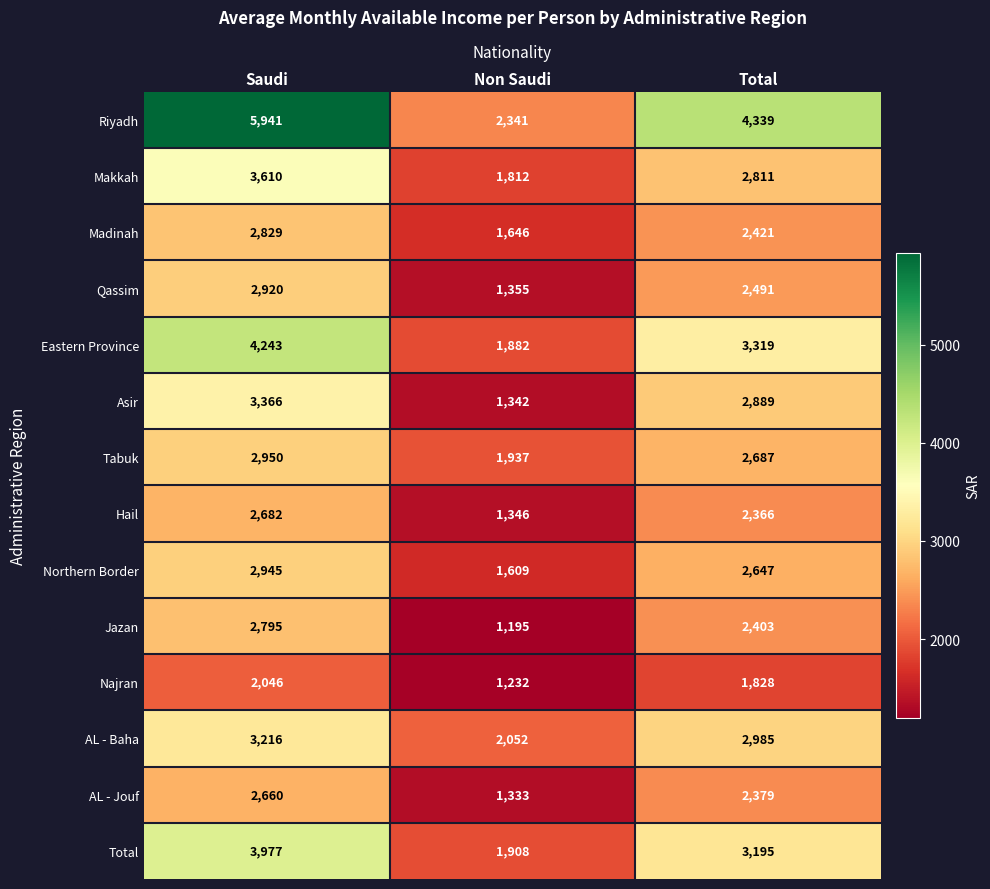

At which category does the chart reach its peak across all series?

Saudi